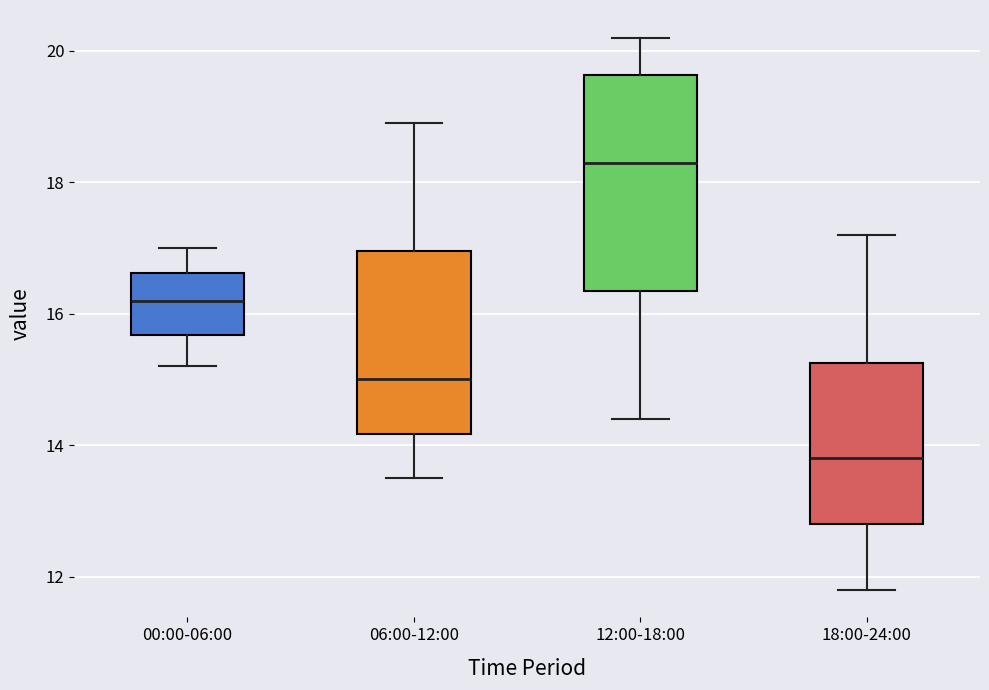

Where does the lower whisker of the box for 06:00-12:00 end on the y-axis? The values are not printed on the chart, so give them approximately, as read against the axis.

13.6